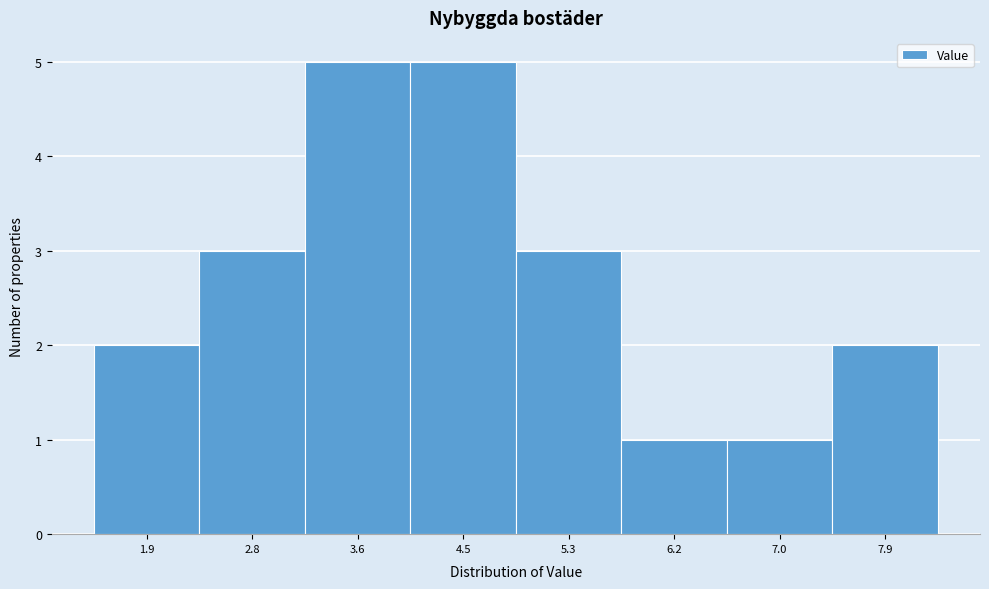

Reading left to right, what are all the values shown in this chart?

2	3	5	5	3	1	1	2